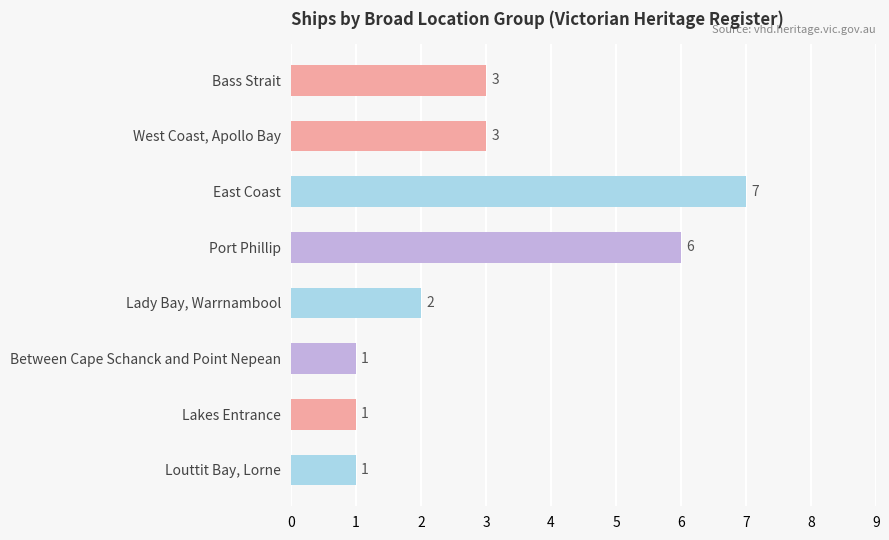

Count the values in the range 1 to 6.

7